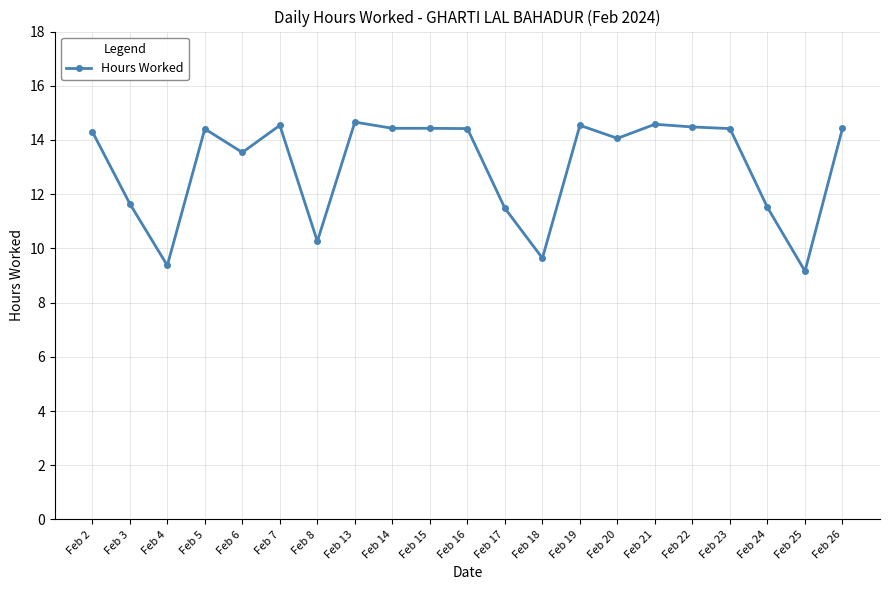

What is the value of the 8th point from the left?

14.7